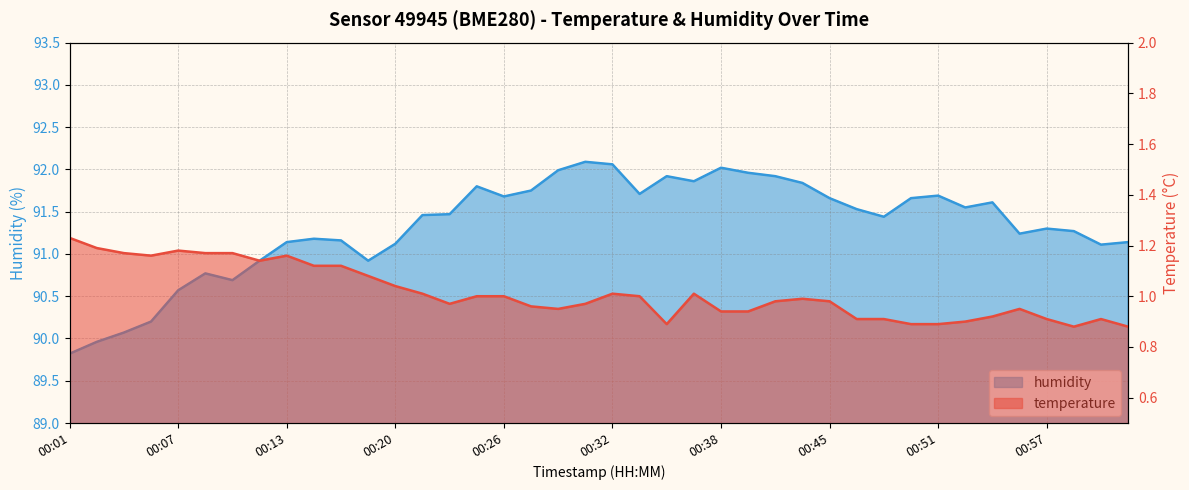

What is the sum of the temperature values at 00:27 and 00:04?

2.1